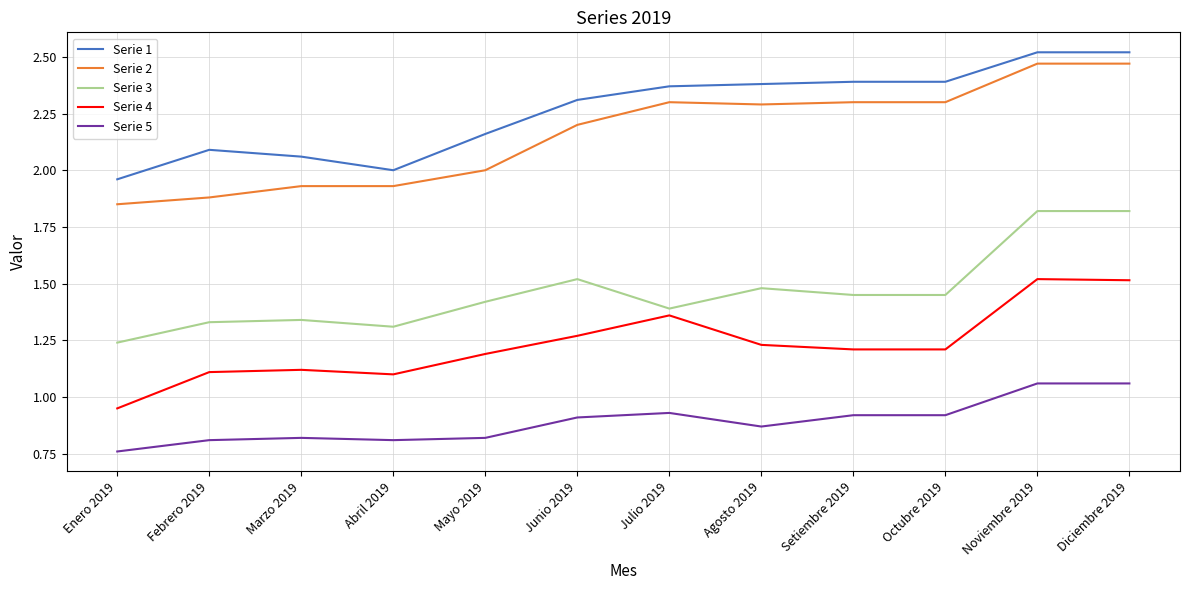

What position from the left is Mayo 2019?

5